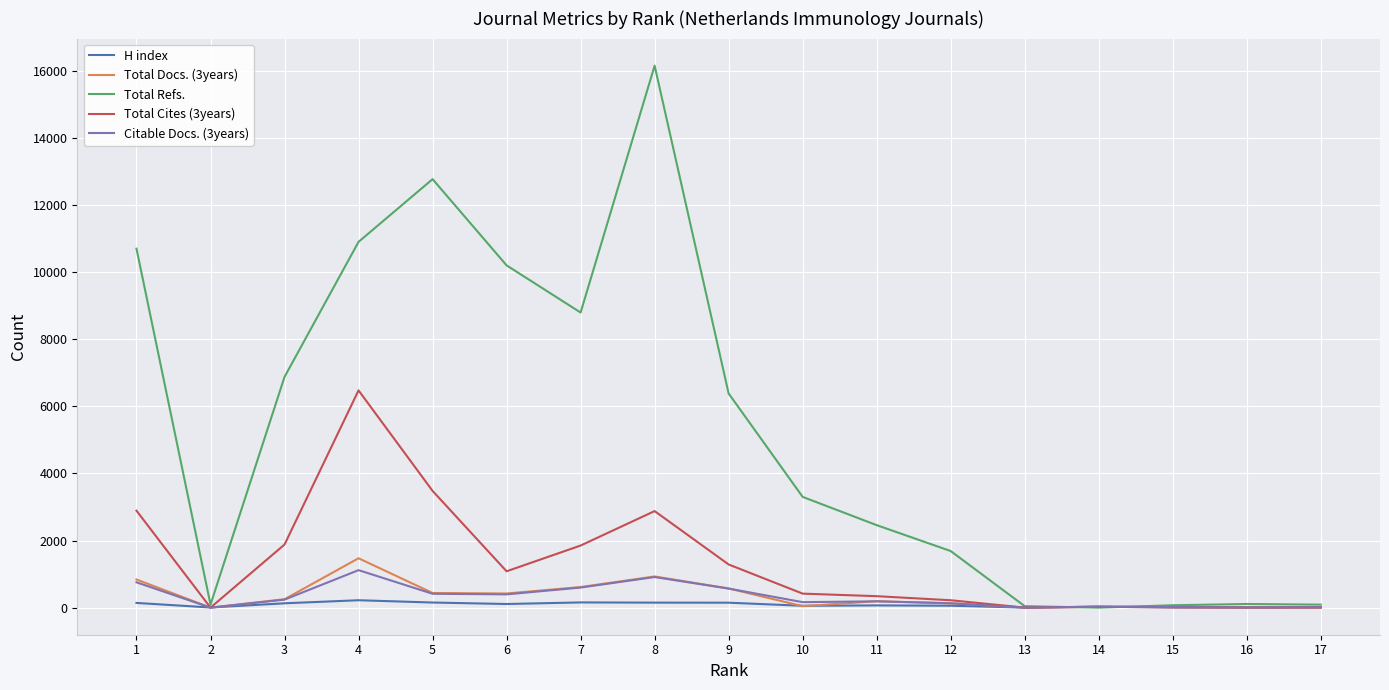

Rank the series by their maximum value, from lowest to highest.

H index, Citable Docs. (3years), Total Docs. (3years), Total Cites (3years), Total Refs.